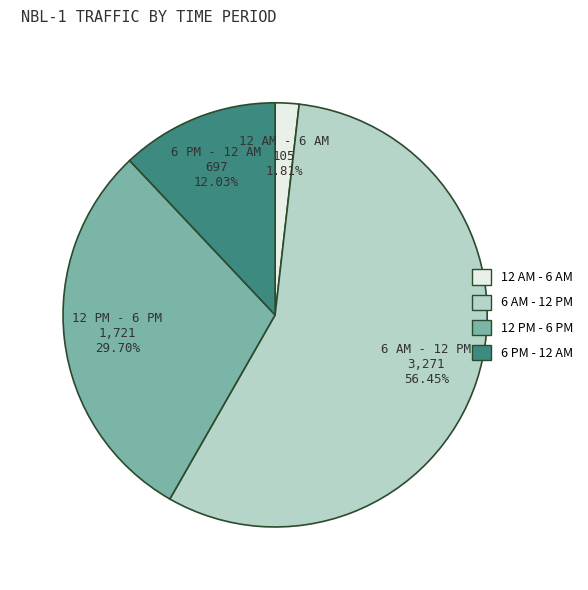

Is the sum of 6 AM - 12 PM and 6 PM - 12 AM greater than half?

Yes